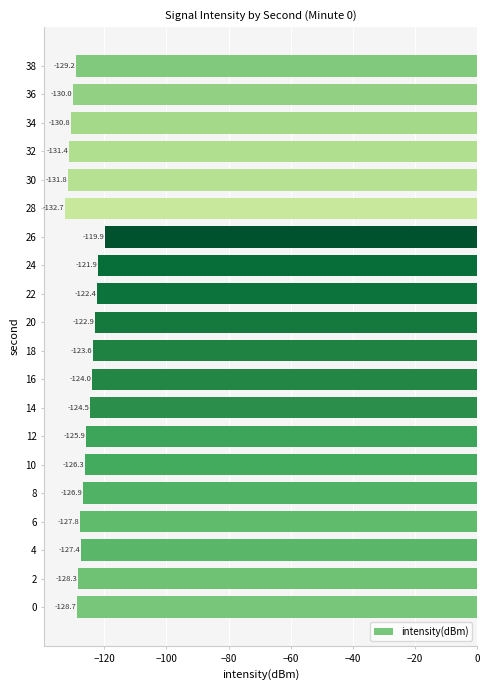

List the labels in order of value, smallest first.

28, 30, 32, 34, 36, 38, 0, 2, 6, 4, 8, 10, 12, 14, 16, 18, 20, 22, 24, 26